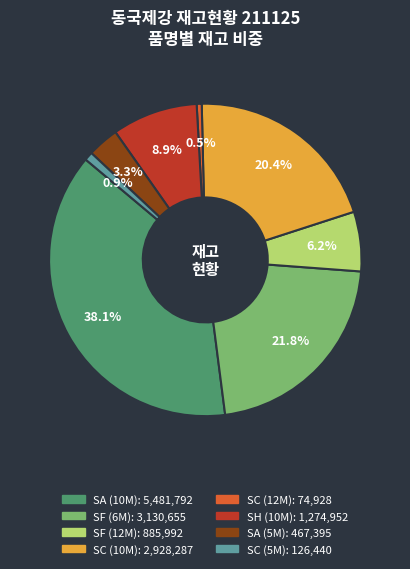

What percentage is NOT represented by SC (12M)?

99.5%